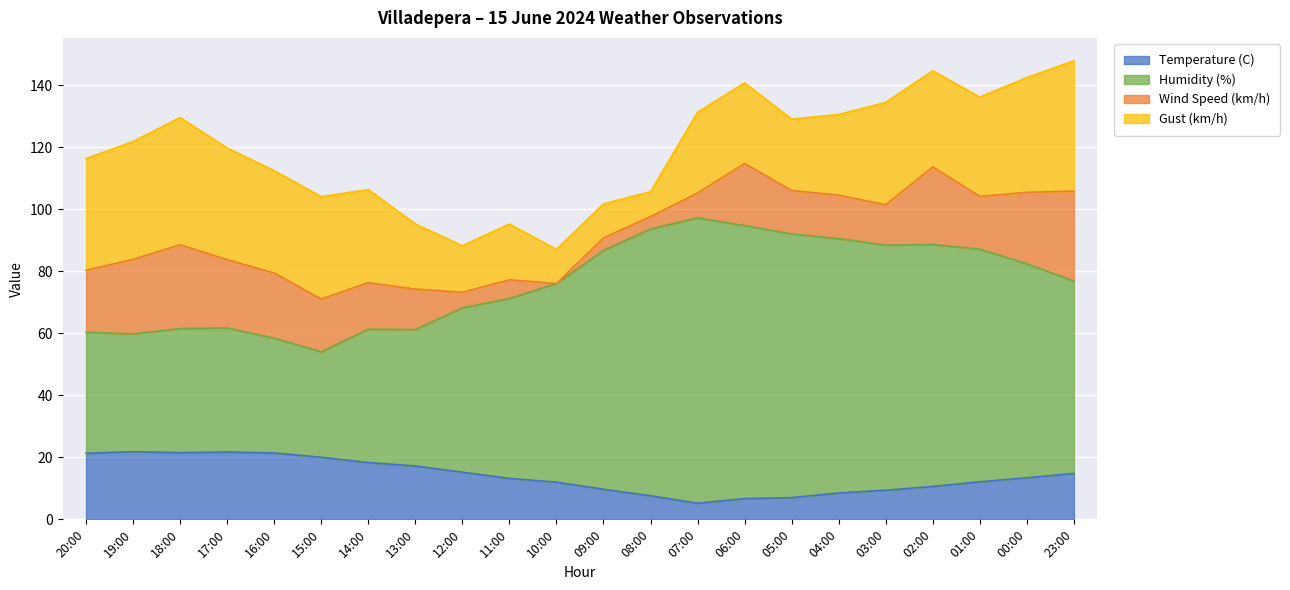

True or false: Temperature (C) has a value of 12.0 at 10:00.

True